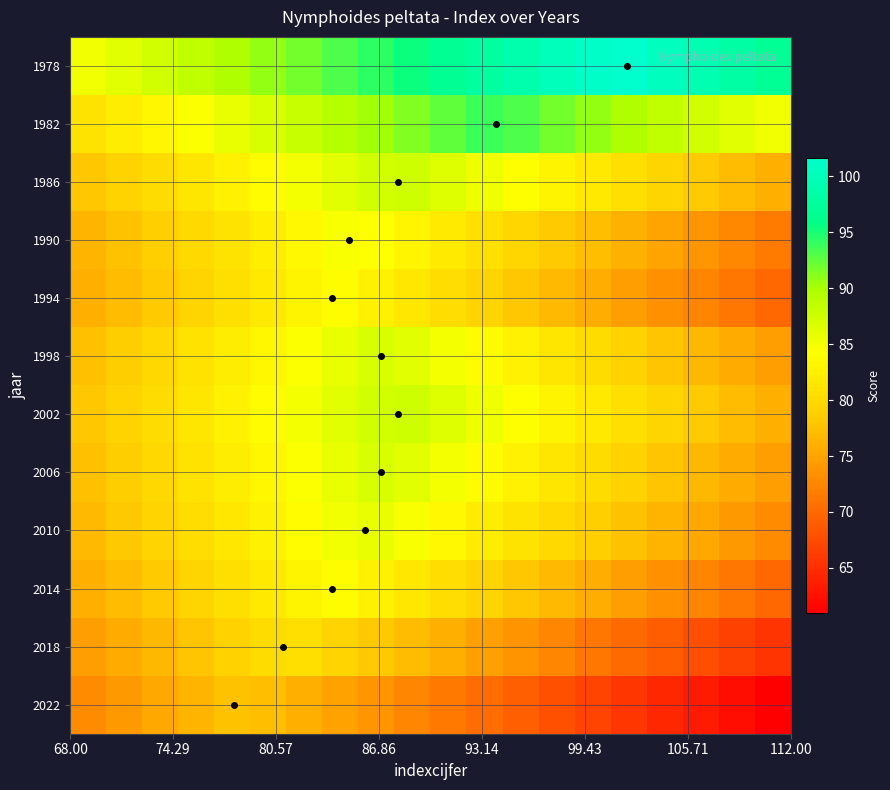

How many data points does each series have?

20